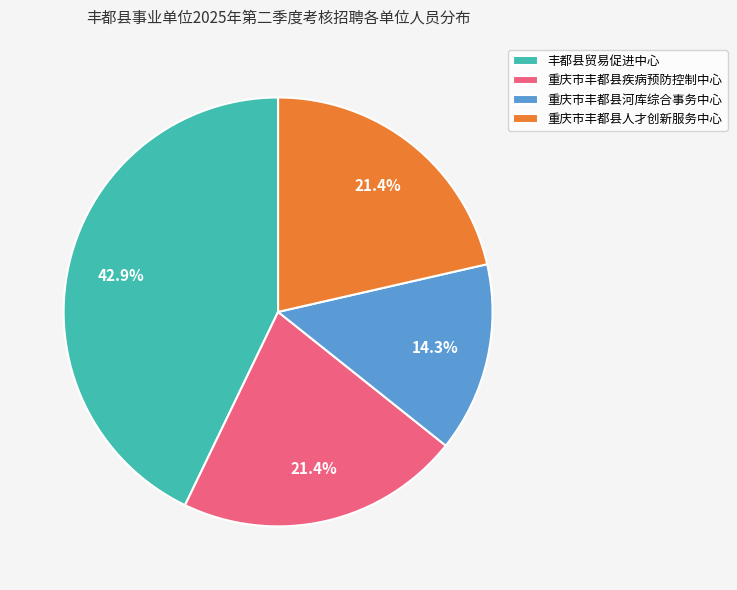

Between 重庆市丰都县人才创新服务中心 and 重庆市丰都县河库综合事务中心, which is larger?

重庆市丰都县人才创新服务中心